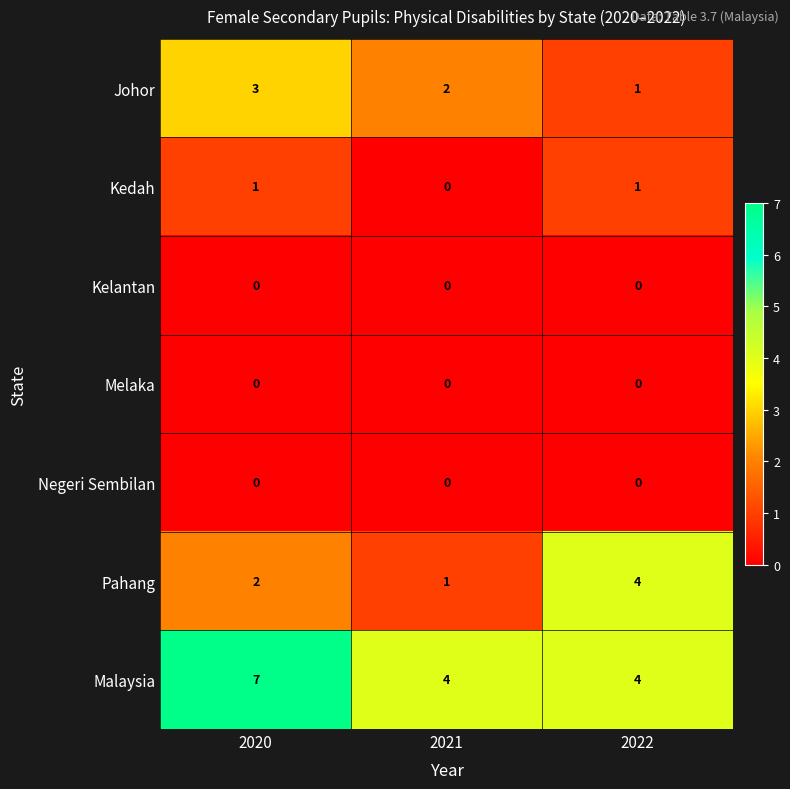

Between 2020 and 2021, which series saw the biggest shift?

Malaysia